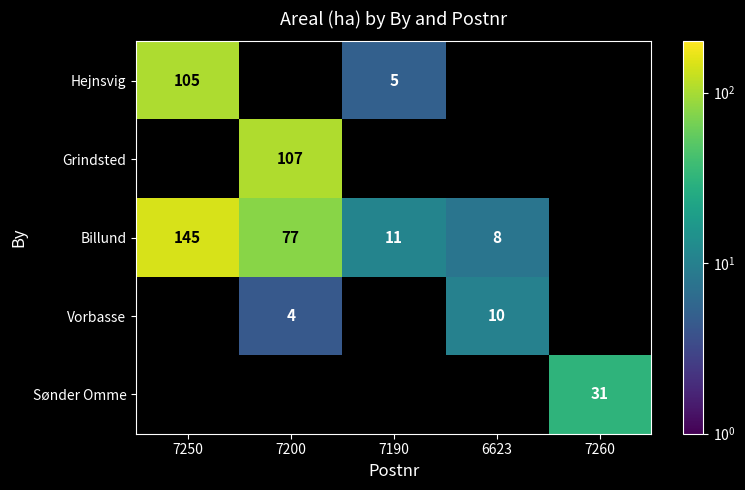

Is it true that Billund equals 12.6 at 6623?

False